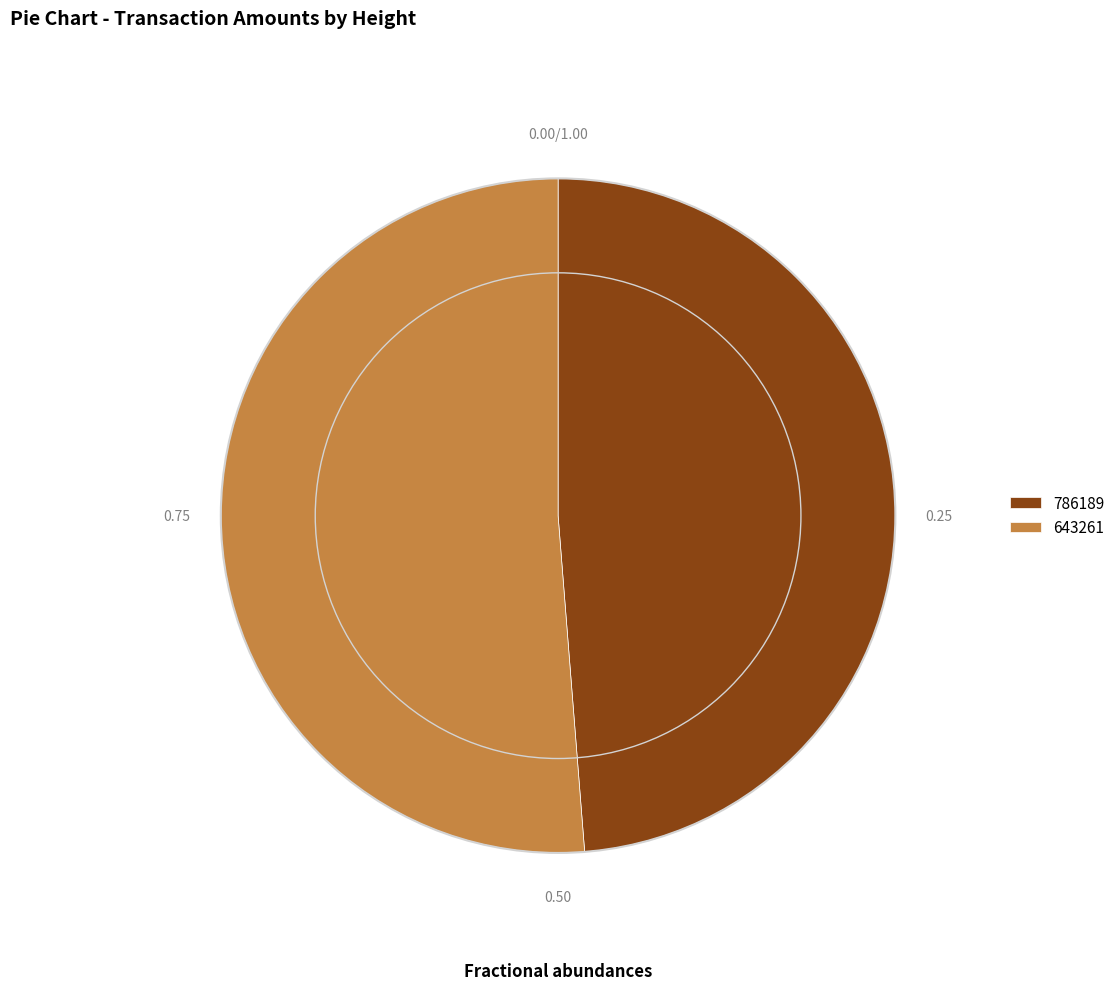

Do 643261 and 786189 together represent more than half of the pie?

Yes